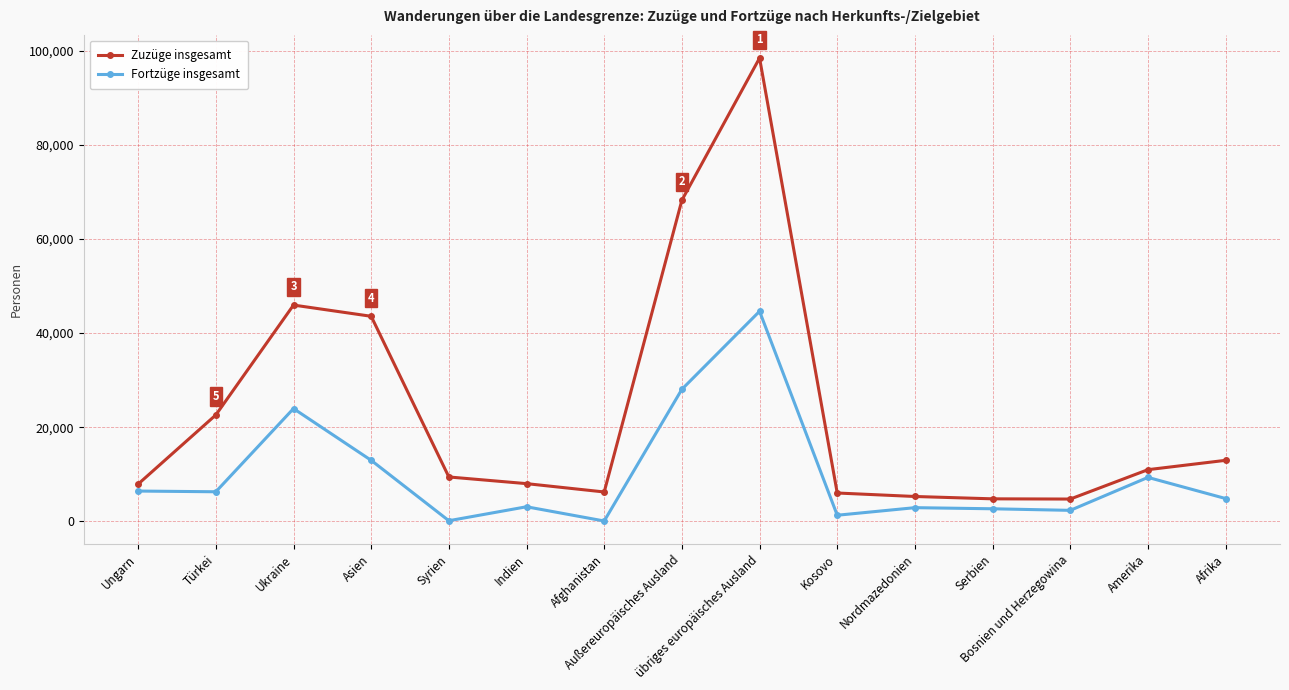

What is the sum of all Zuzüge insgesamt values?

355083